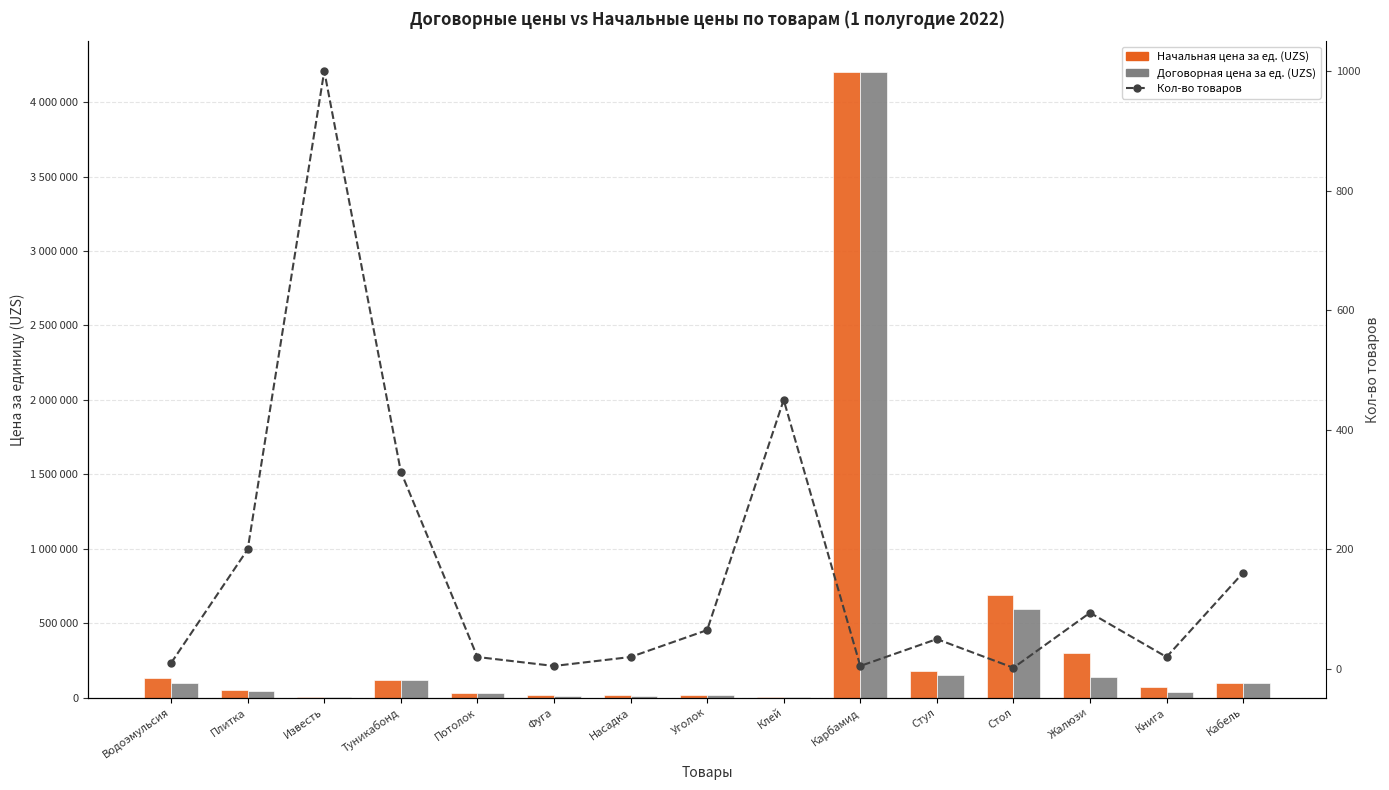

Between Водоэмульсия and Кабель, which is larger?

Водоэмульсия